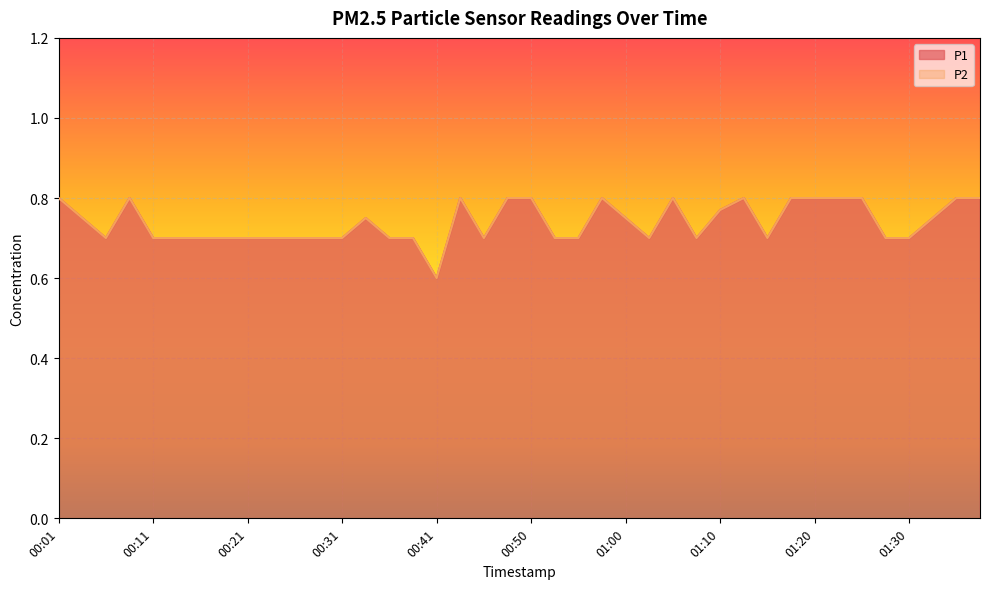

What is the total value across all series at 01:20?

1.6